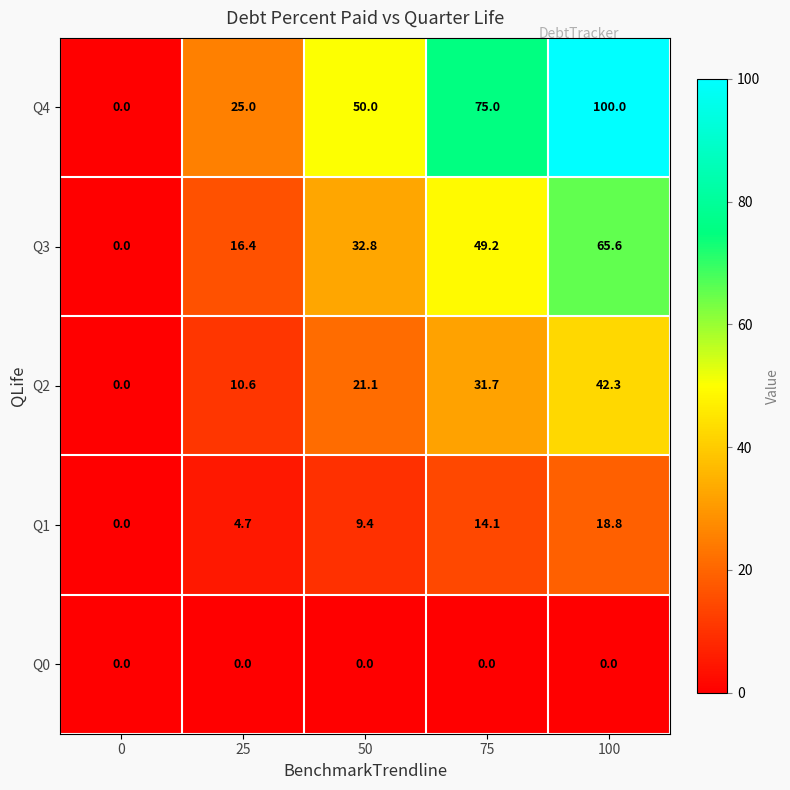

Rank the series by their average value, from lowest to highest.

Q0, Q1, Q2, Q3, Q4